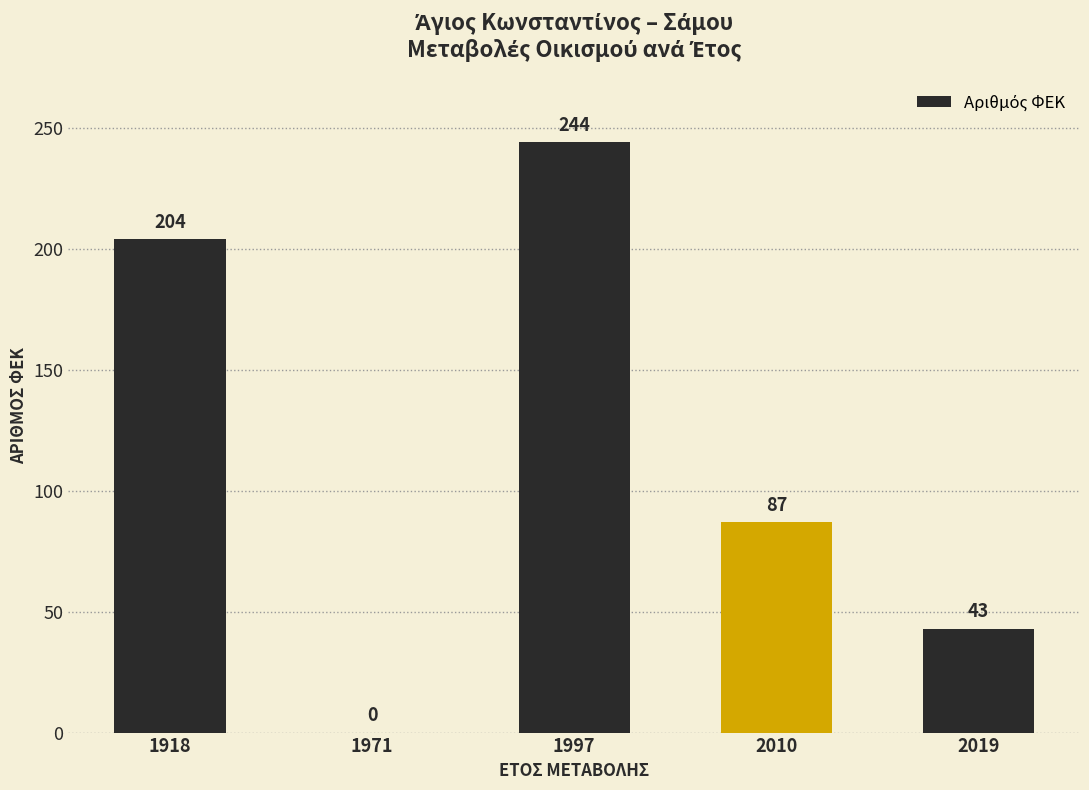

Reading left to right, extract all data points from this chart.

1918=204	1971=0	1997=244	2010=87	2019=43